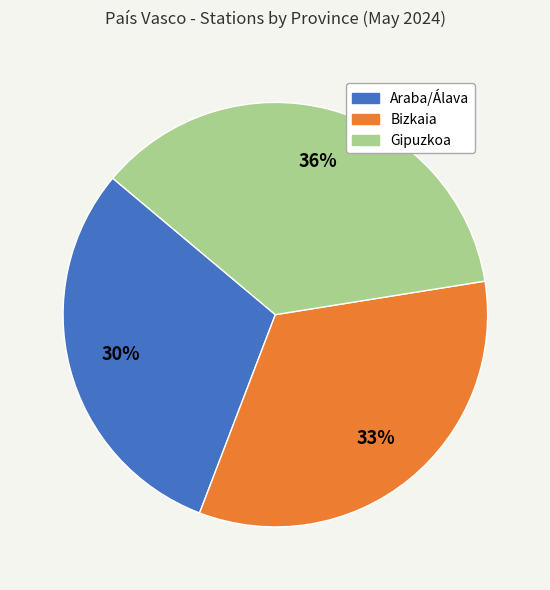

To the nearest percent, what is the difference between the largest and smallest slice percentages?

6%